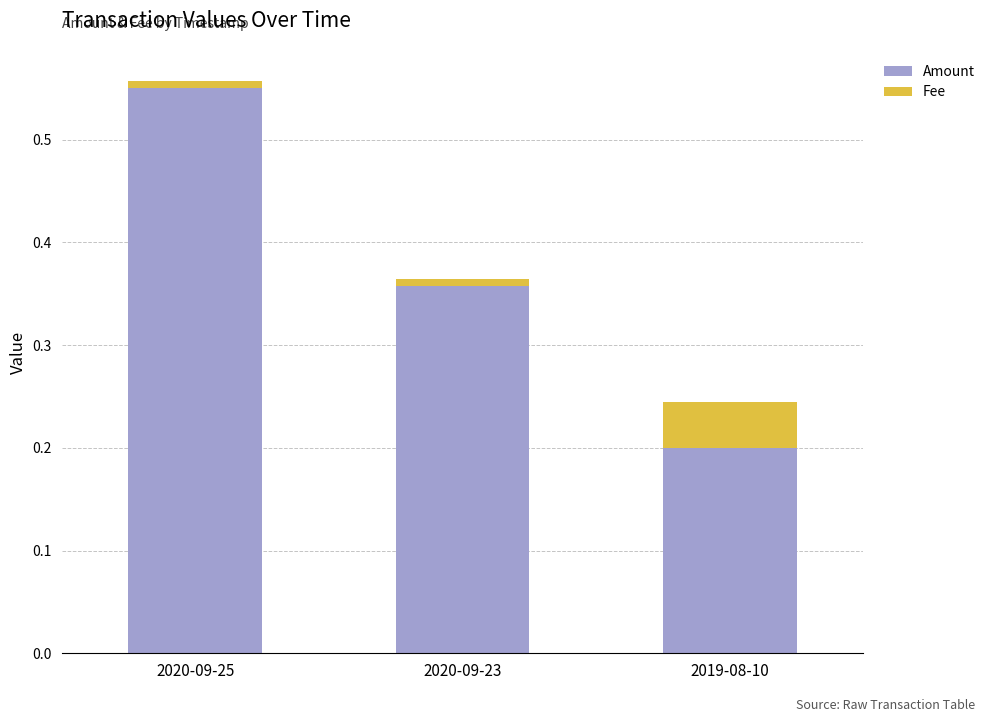

Count the number of categories in the chart.

3